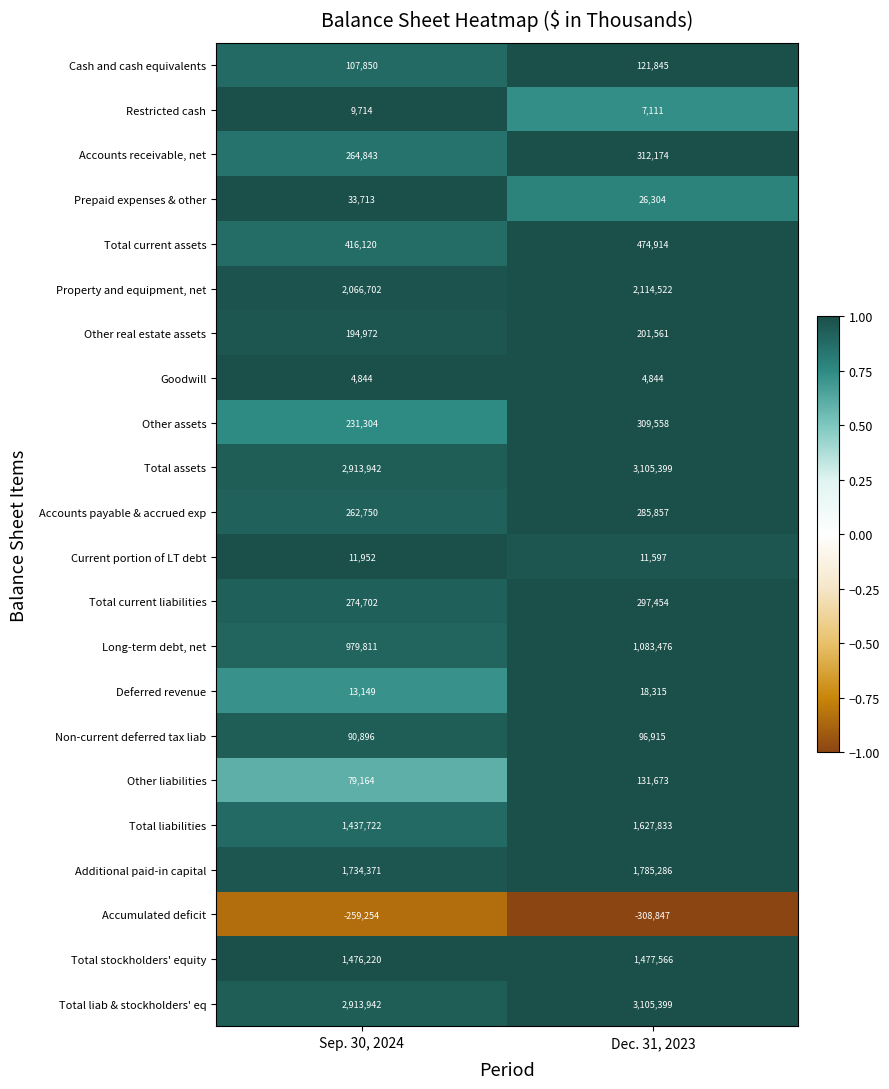

What is the spread (max minus min) of values at Sep. 30, 2024?

3173196